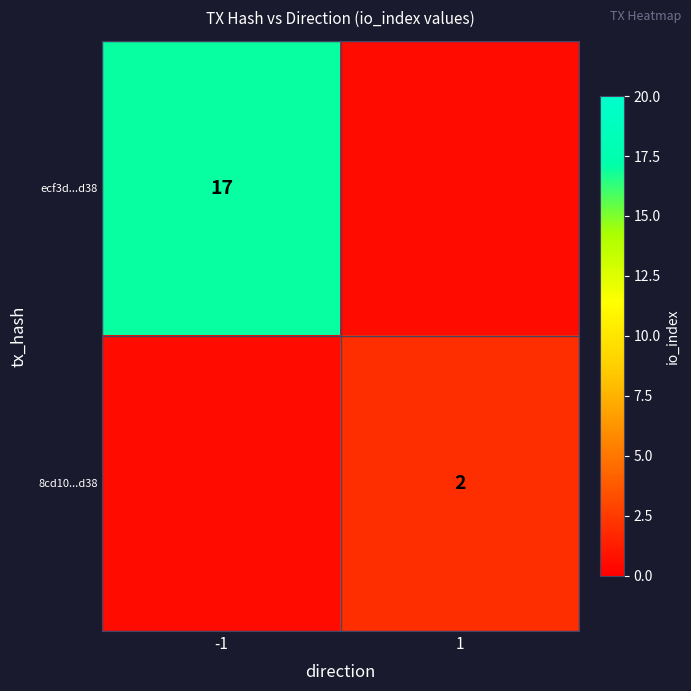

True or false: ecf3d...d38 has a value of 17.0 at -1.

True